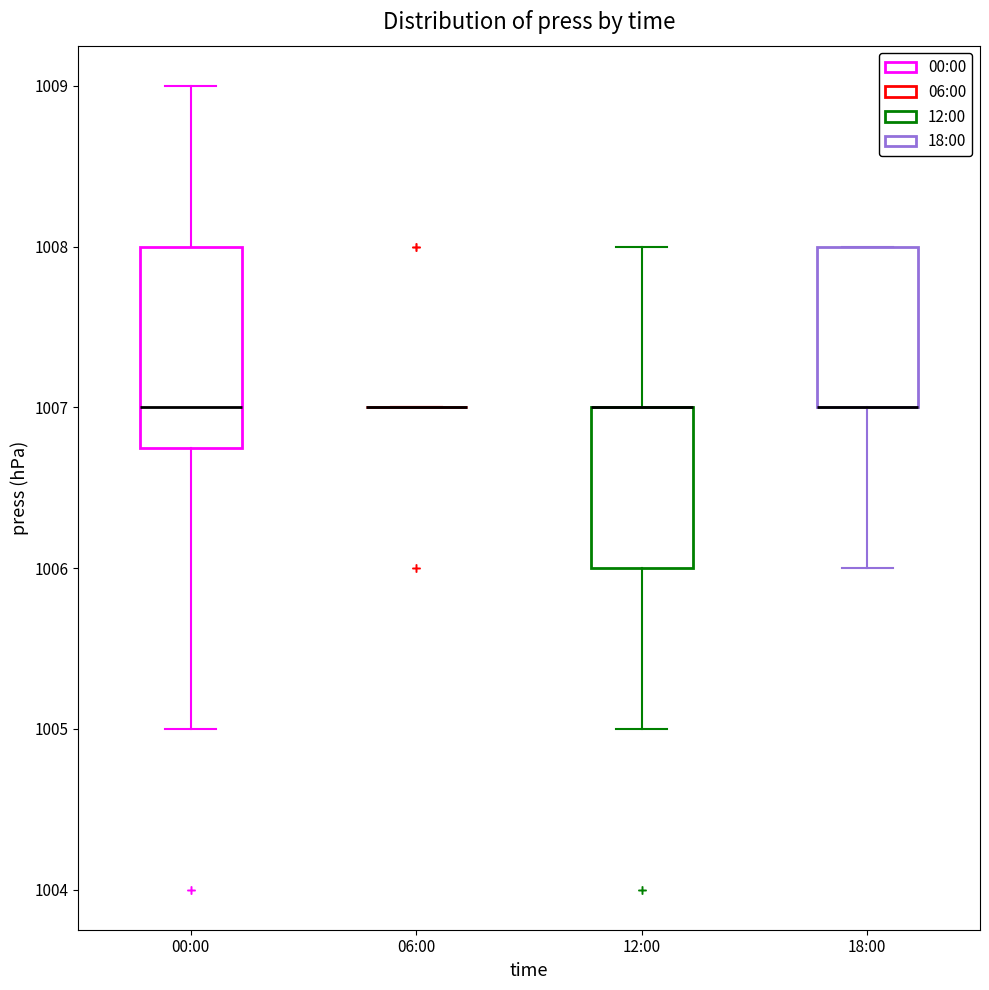

Reading left to right, transcribe this box plot: for each box, give where its median line is, the range the box spans, and where its two whiskers end, as read against the y-axis. The values are not printed on the chart, so give them approximately, as read against the axis.

00:00: median 1007.0, box 1006.8 to 1008.0, whiskers 1005.0 to 1009.0
06:00: box collapsed to a line at 1007.0, whiskers 1007.0 to 1007.0
12:00: median 1007.0 (drawn on the box's upper edge), box 1006.0 to 1007.0, whiskers 1005.0 to 1008.0
18:00: median 1007.0 (drawn on the box's lower edge), box 1007.0 to 1008.0, whiskers 1006.0 to 1008.0